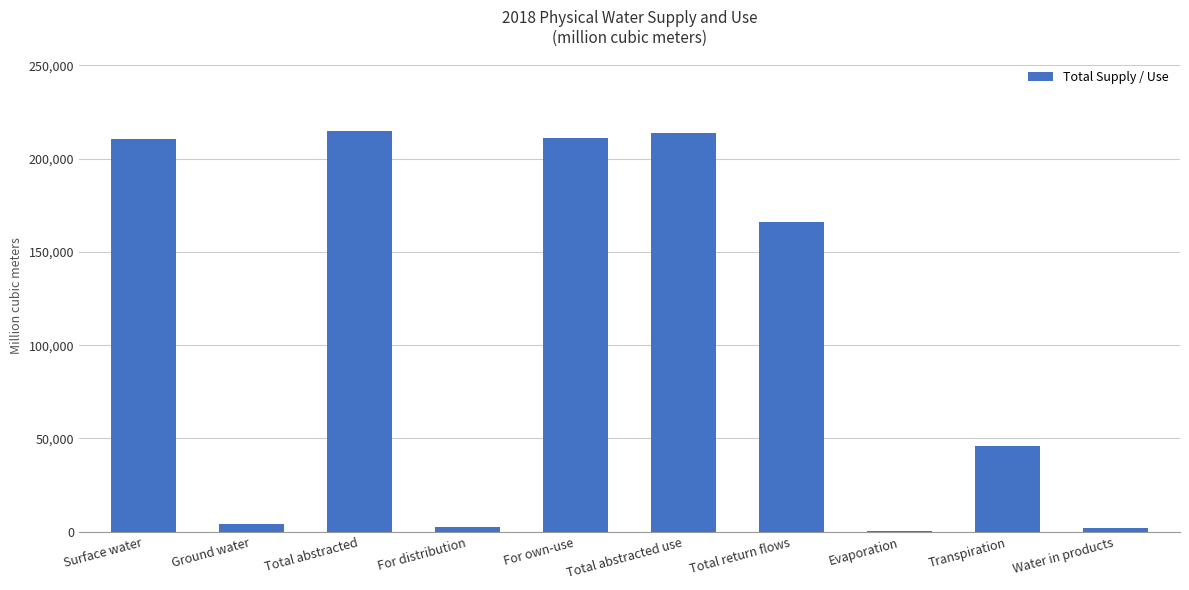

Are the bars grouped side by side (vs. stacked)?

No